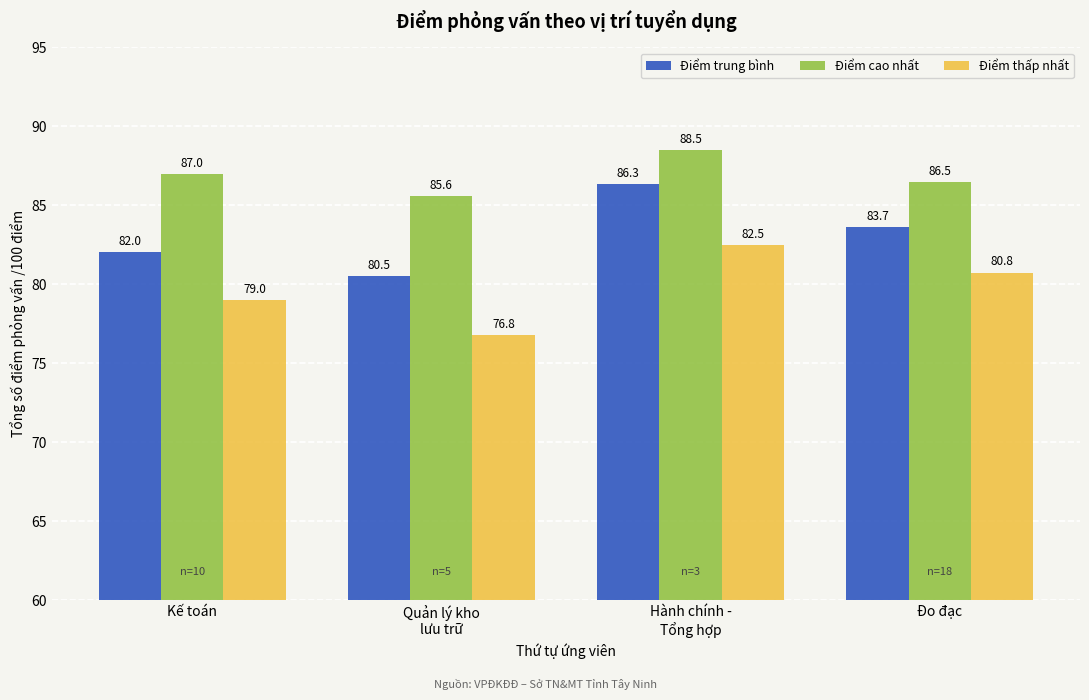

What is the sum of all Điểm thấp nhất values?

319.1